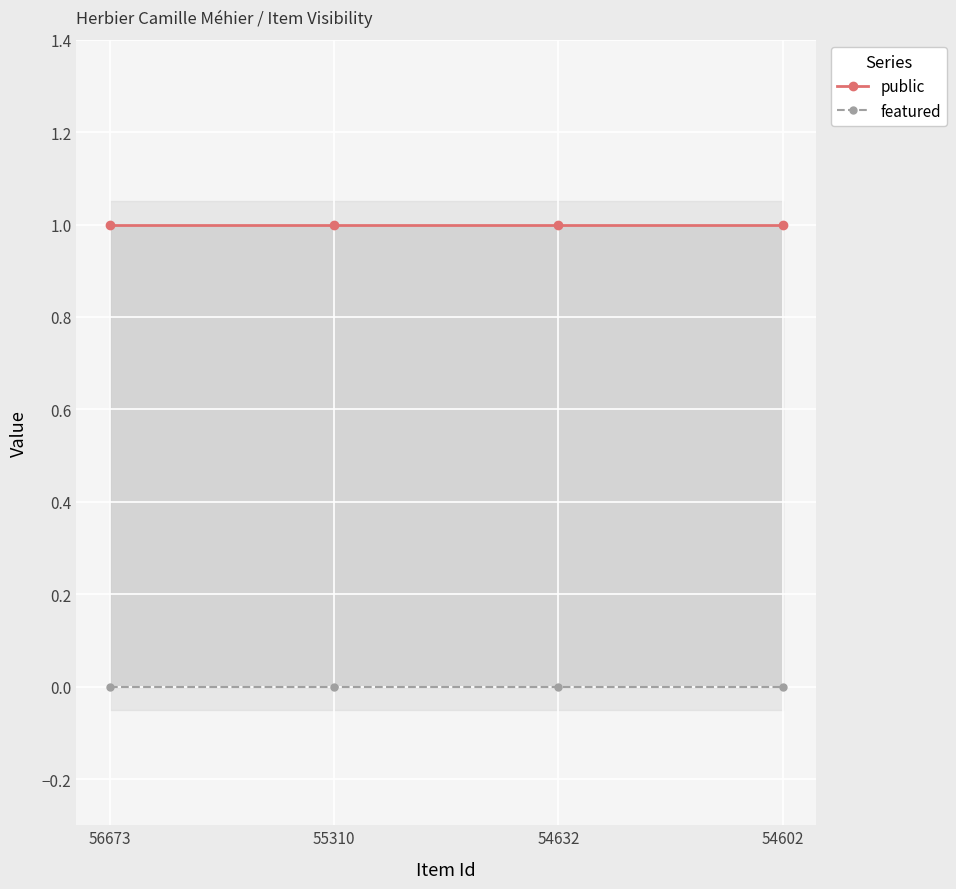

True or false: public and featured intersect in this chart.

False